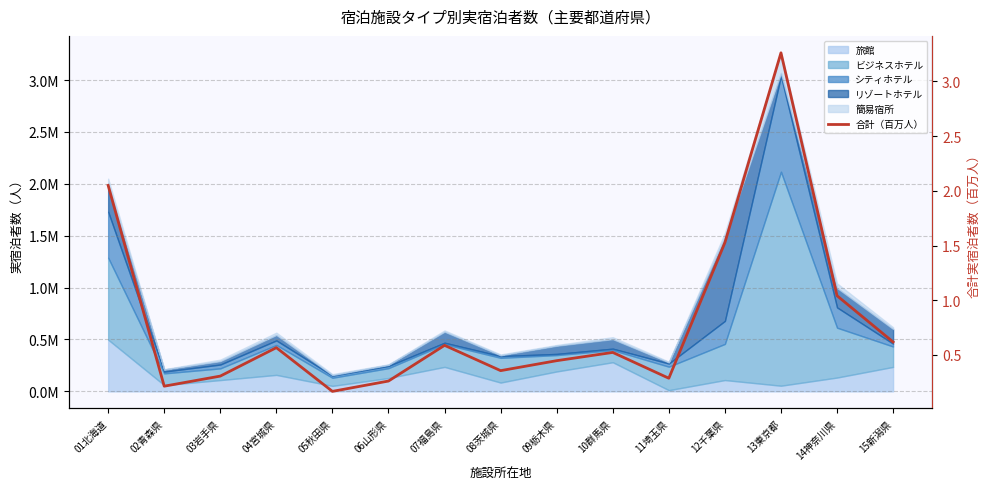

The chart shows a value of 0.9 at 10群馬県. True or false?

False